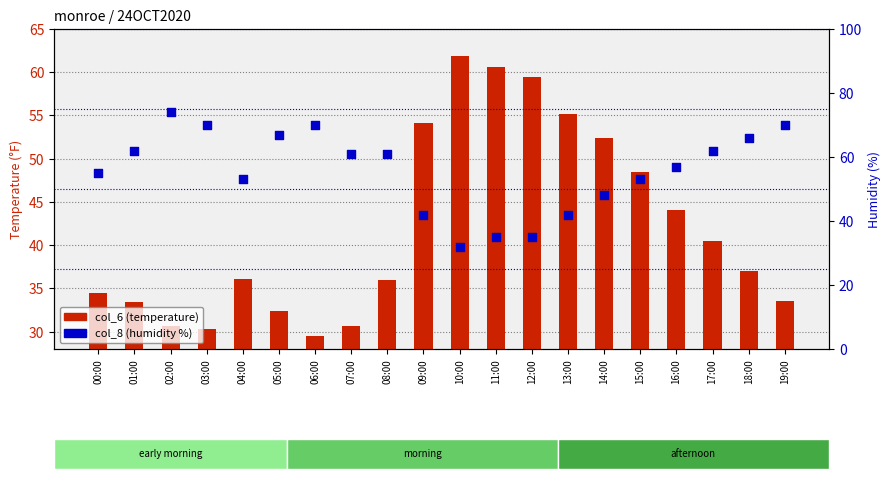

What are all the series names shown in the legend?

col_6 (temperature), col_8 (humidity %)